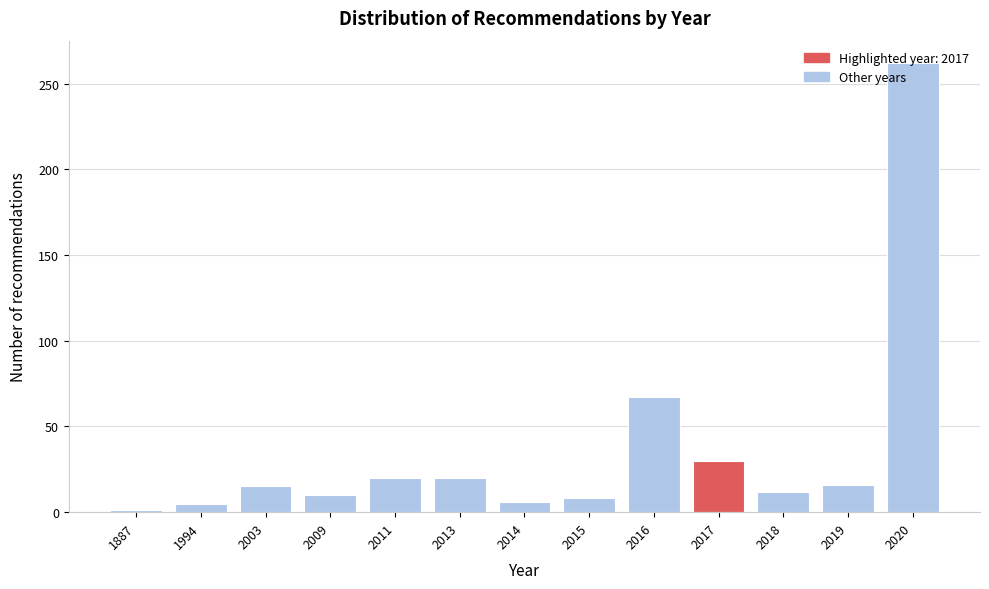

What is the maximum value shown in the chart?

262